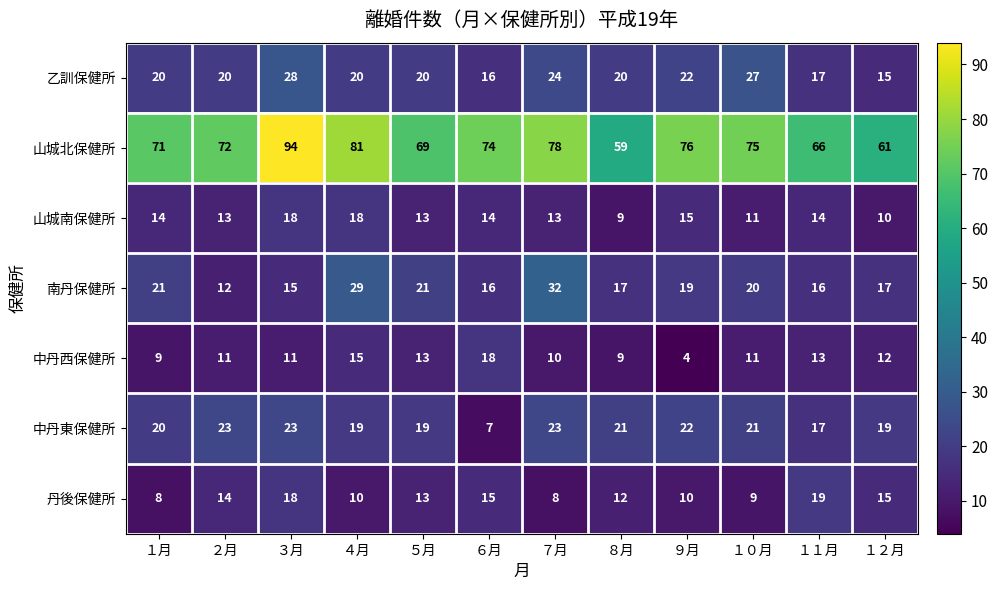

How many categories are shown in the chart?

12